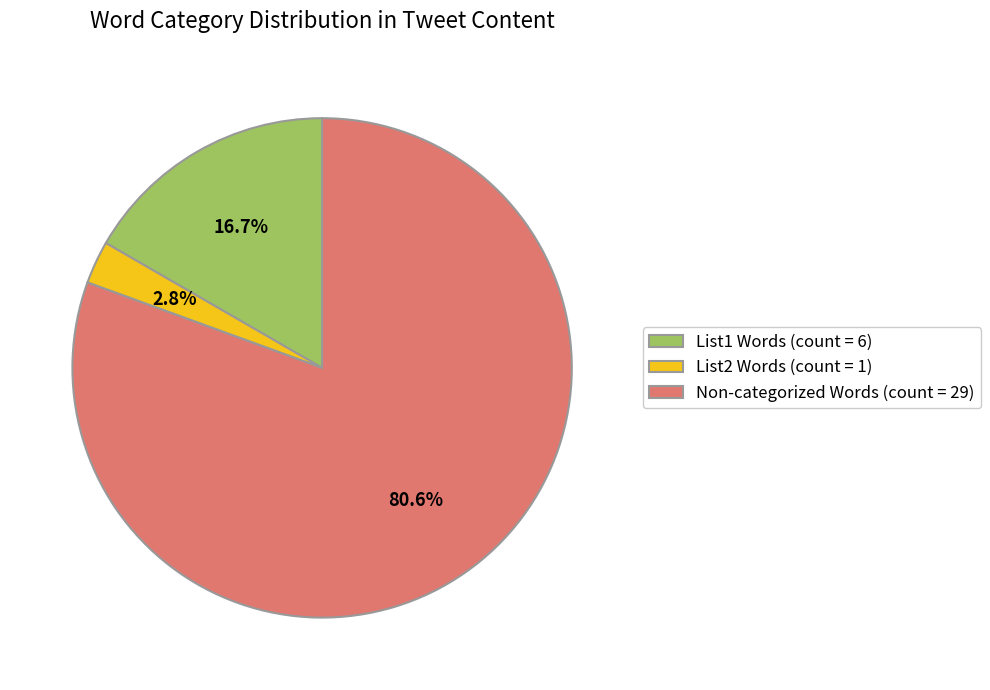

Which slice is the largest?

Non-categorized Words (count = 29)